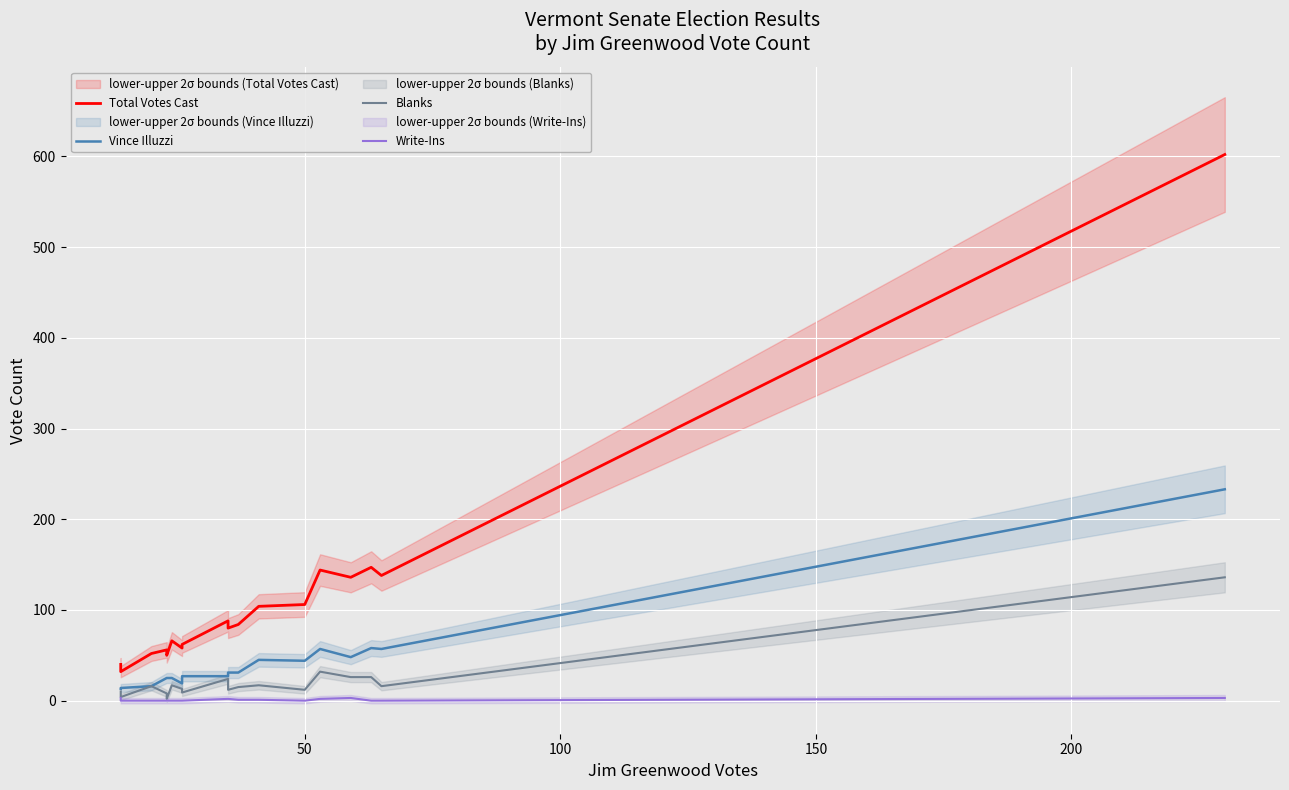

At 150, list the series in order from largest to smallest.

Total Votes Cast, Vince Illuzzi, Blanks, Write-Ins